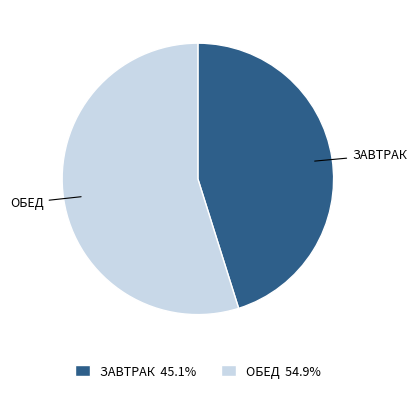

What is the ratio of the value at ЗАВТРАК 45.1% to the value at ОБЕД 54.9%?

0.8